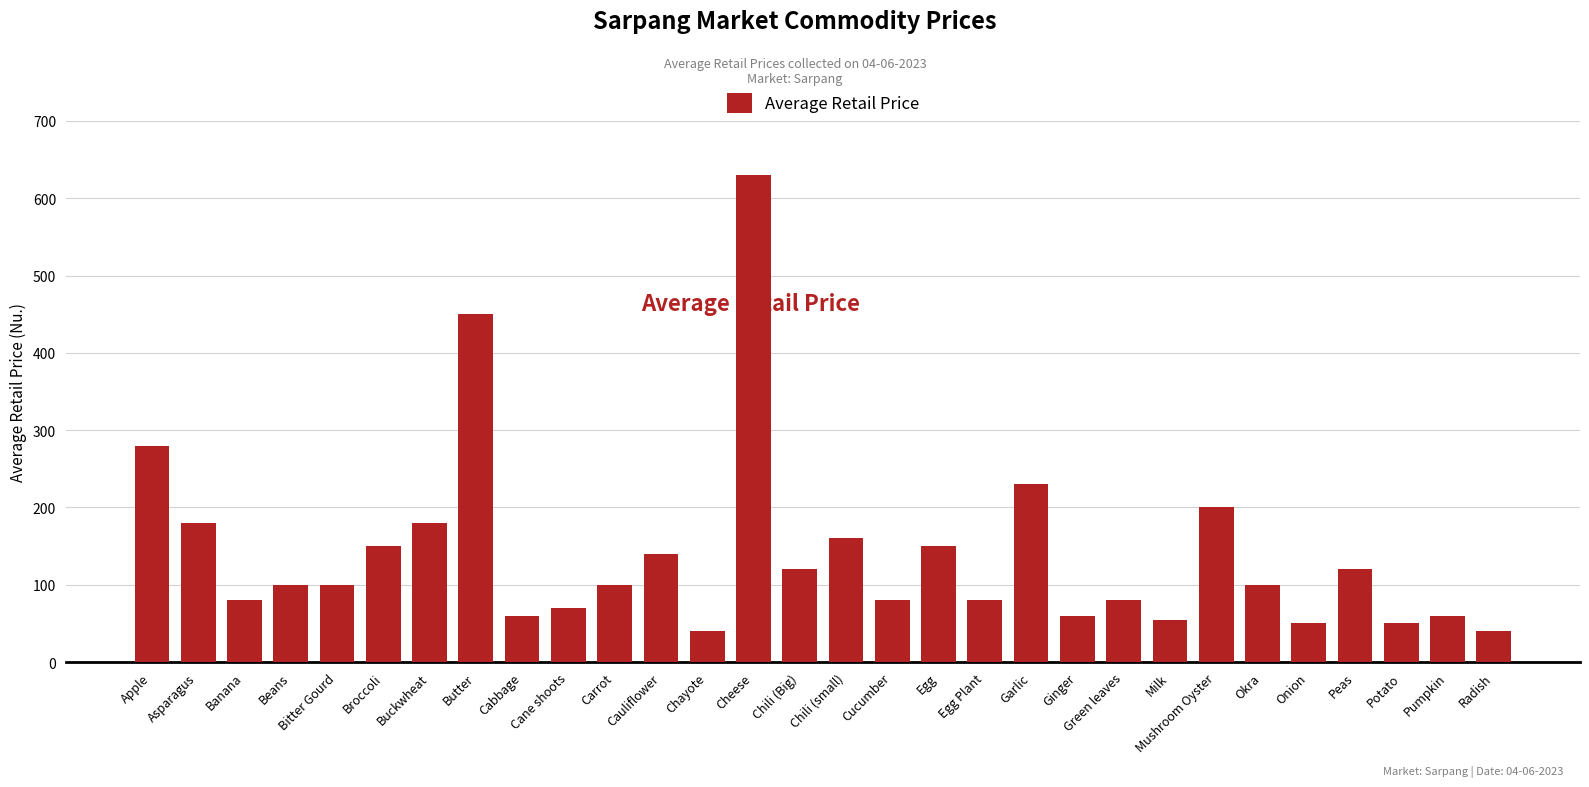

What is the maximum value shown in the chart?

630